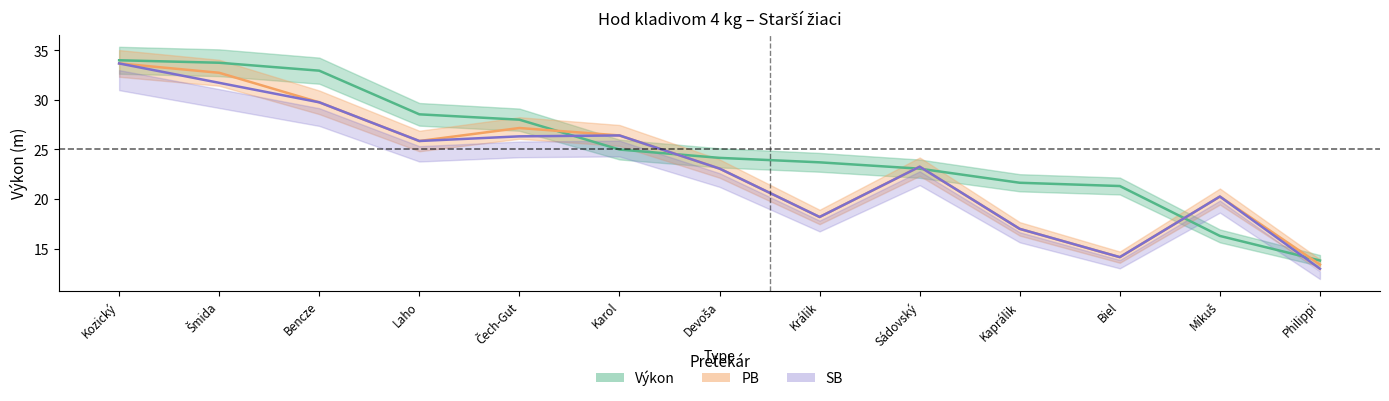

The value at Devoša is 11.3. True or false?

False